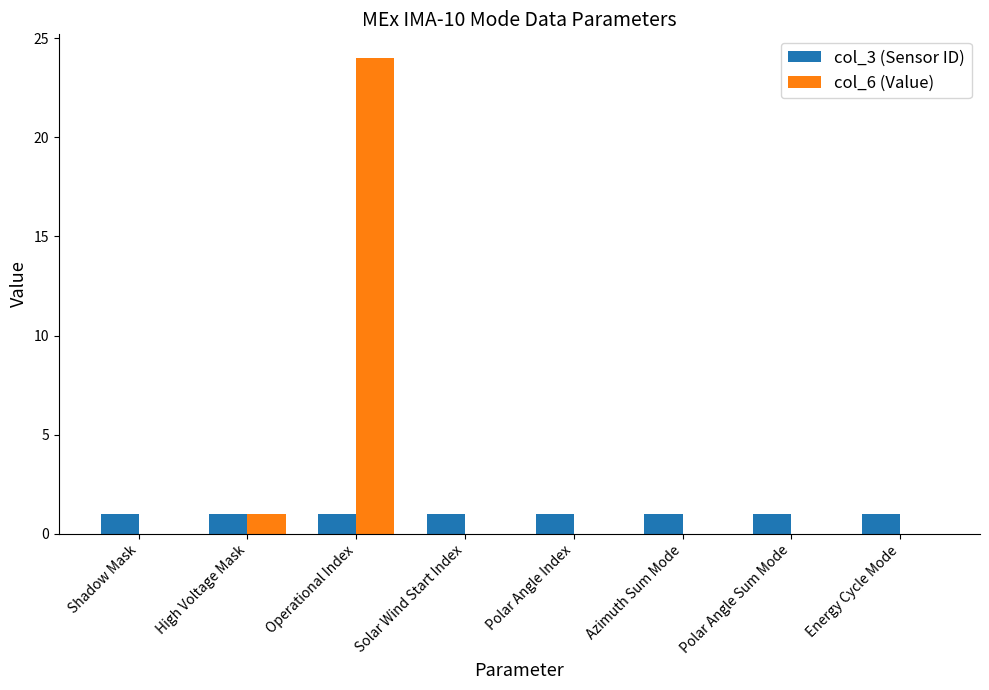

Which series has the widest spread of values?

col_6 (Value)